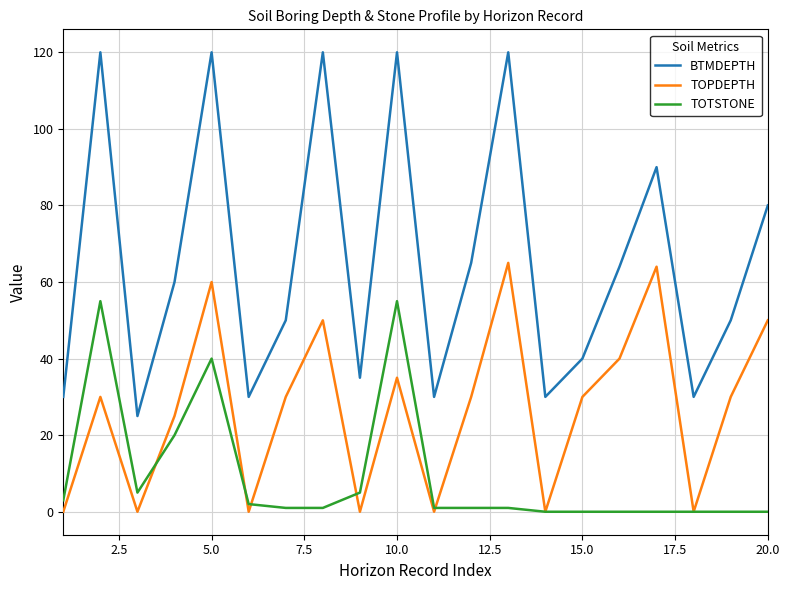

True or false: BTMDEPTH and TOTSTONE intersect in this chart.

False